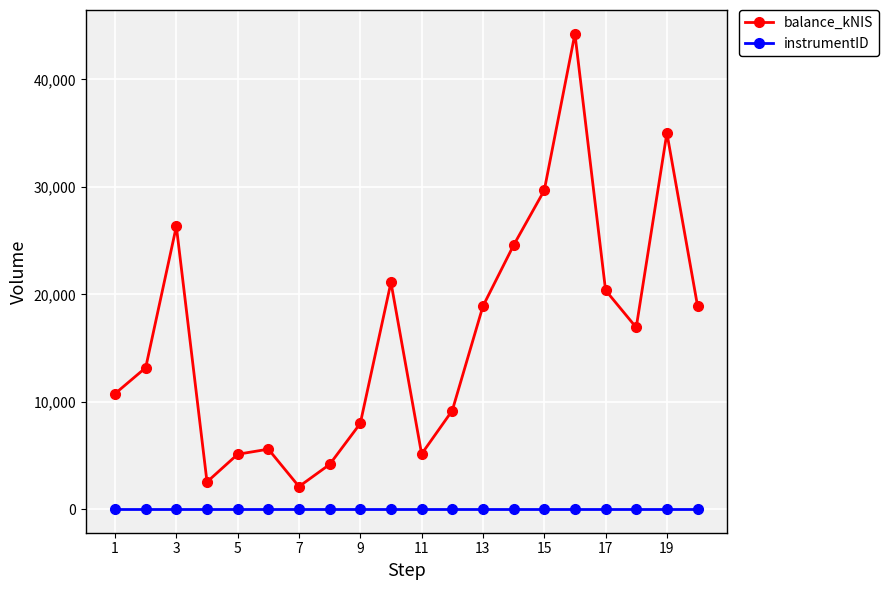

Which series has the largest range (max minus min)?

balance_kNIS